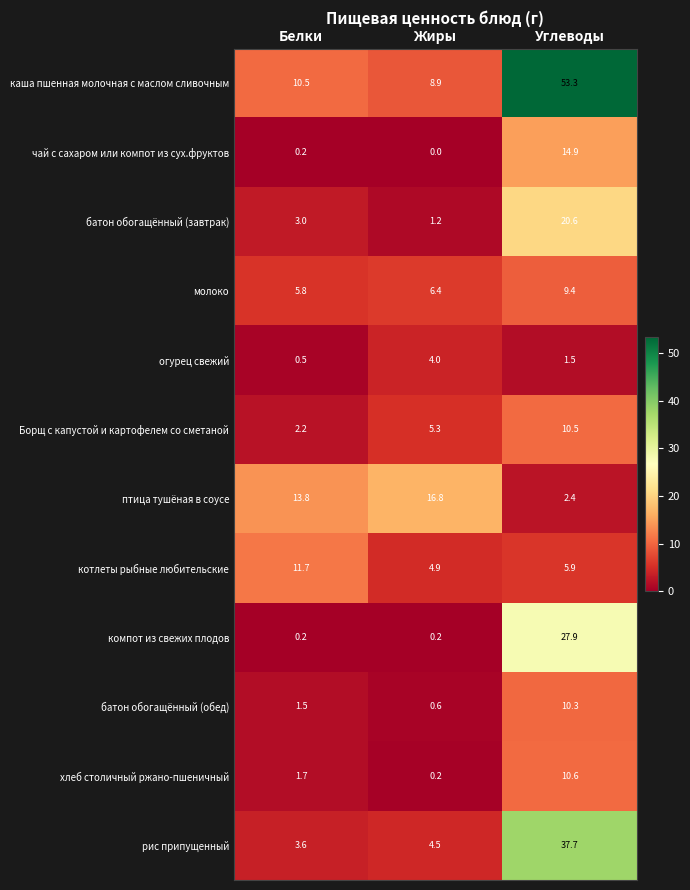

The Борщ с капустой и картофелем со сметаной series shows 10.5 at Углеводы. True or false?

True